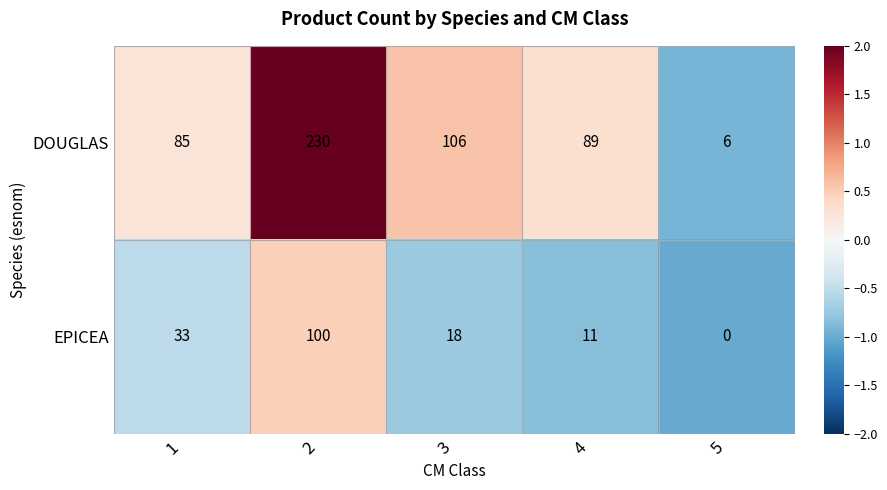

The value of EPICEA at 1 is 33. True or false?

True